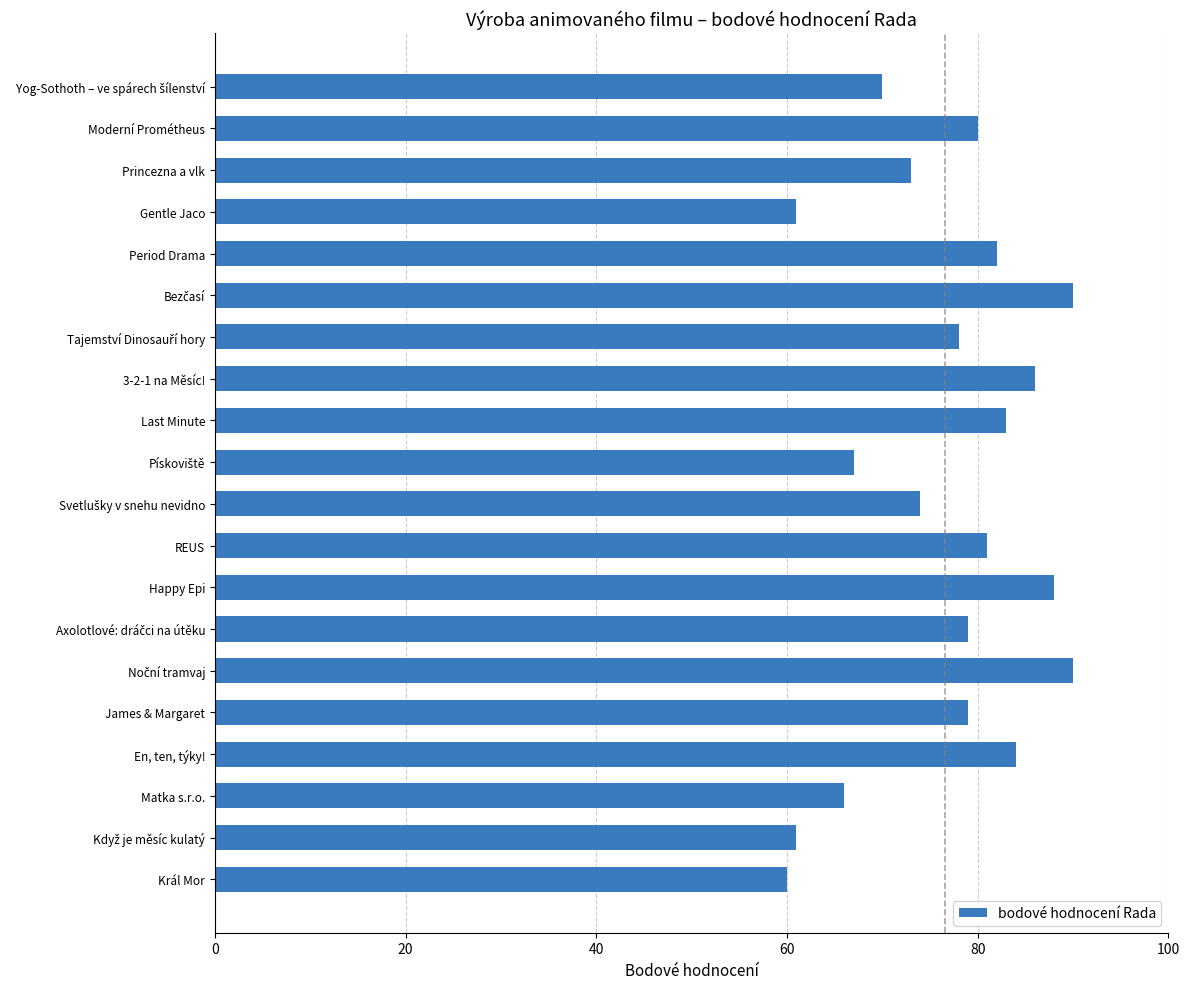

Between 3-2-1 na Měsíc! and Král Mor, which is larger?

3-2-1 na Měsíc!